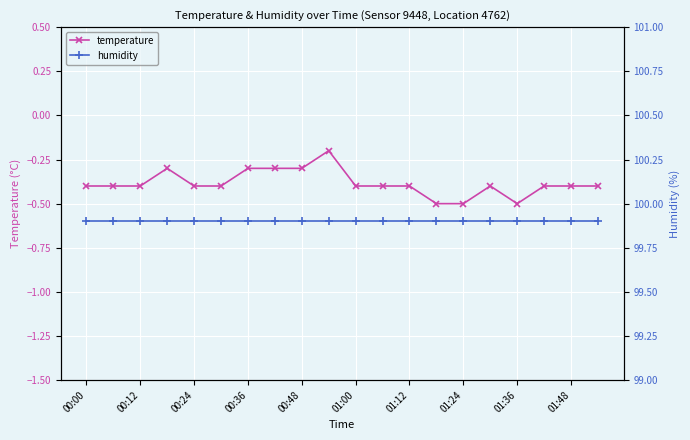

True or false: temperature has a value of -0.4 at 00:12.

True